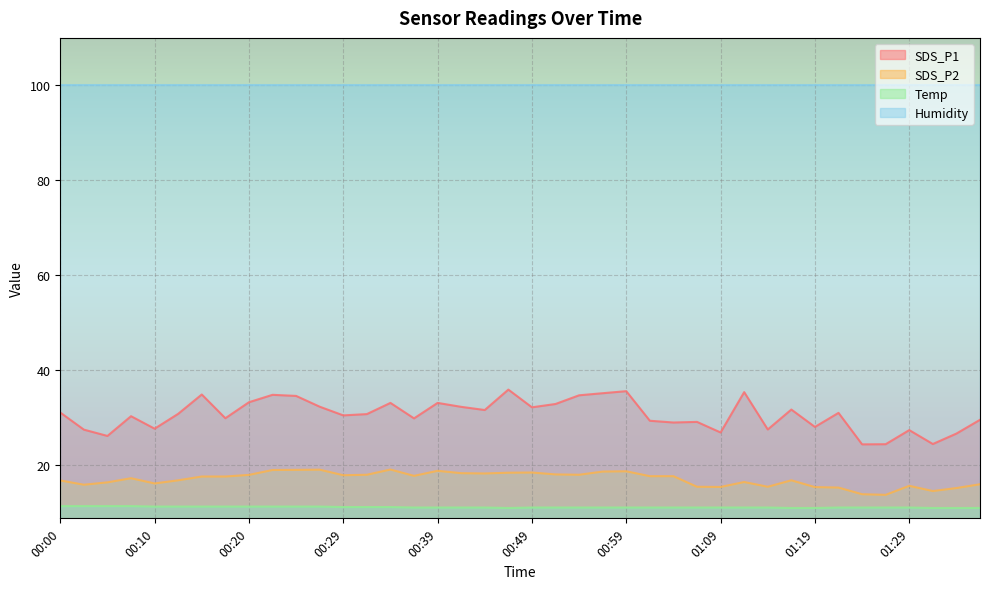

List the series in order of their peak value, highest first.

Humidity, SDS_P1, SDS_P2, Temp